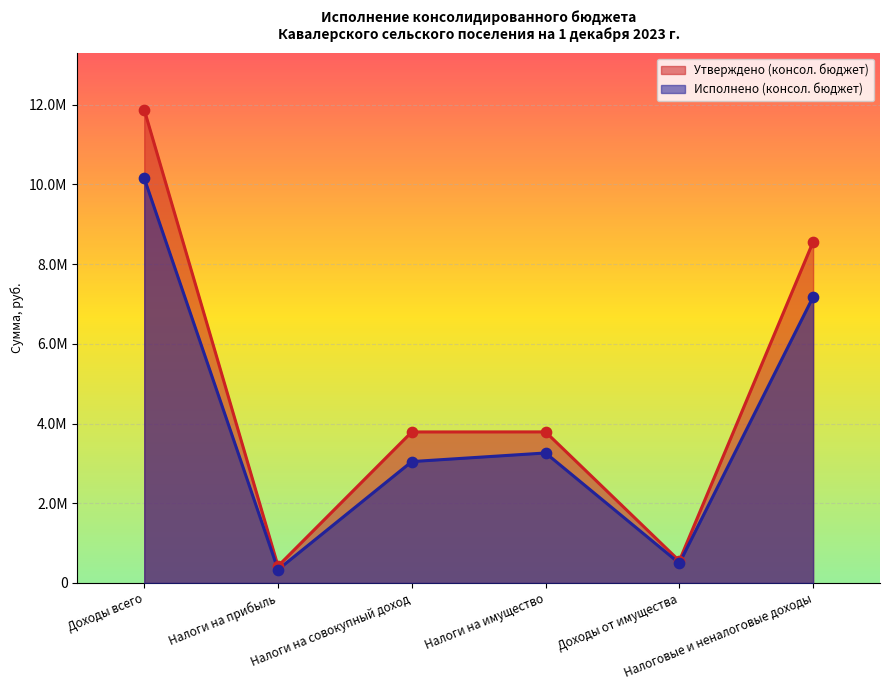

Which series has the widest spread of Y values?

Утверждено (консол. бюджет)